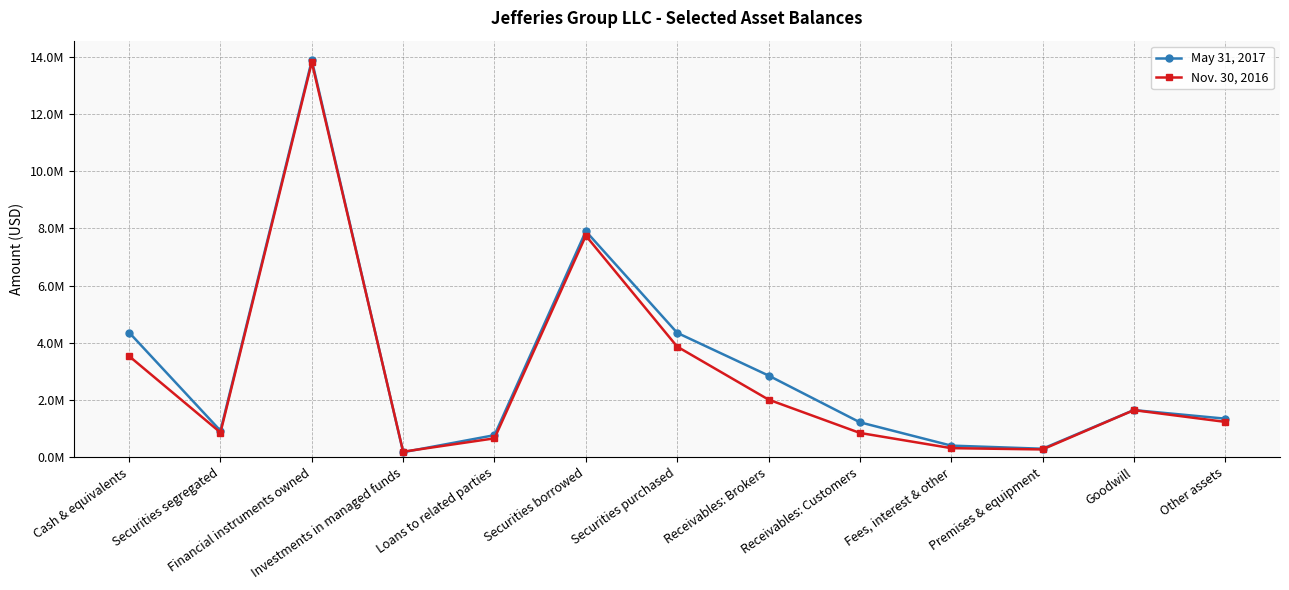

The value of Nov. 30, 2016 at Securities purchased is 3862488. True or false?

True